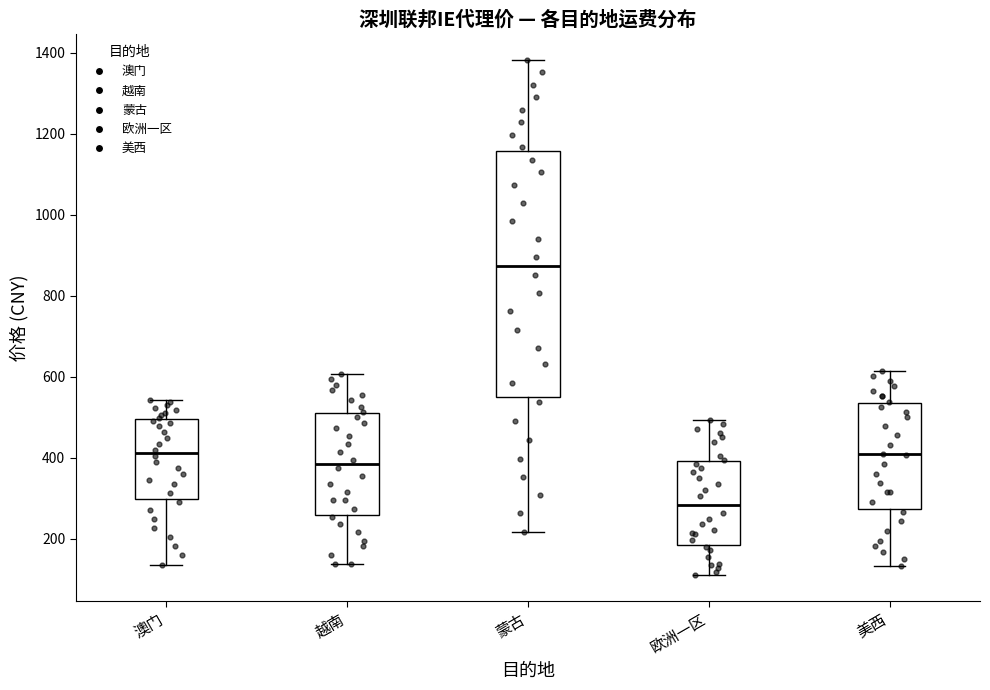

Which box's median line is the highest?

蒙古